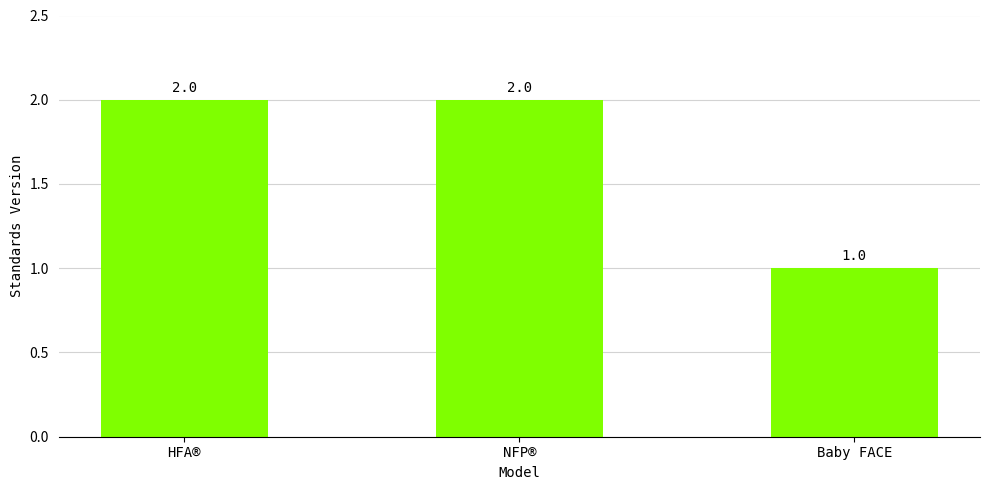

At which category does the chart reach its minimum across all series?

Baby FACE